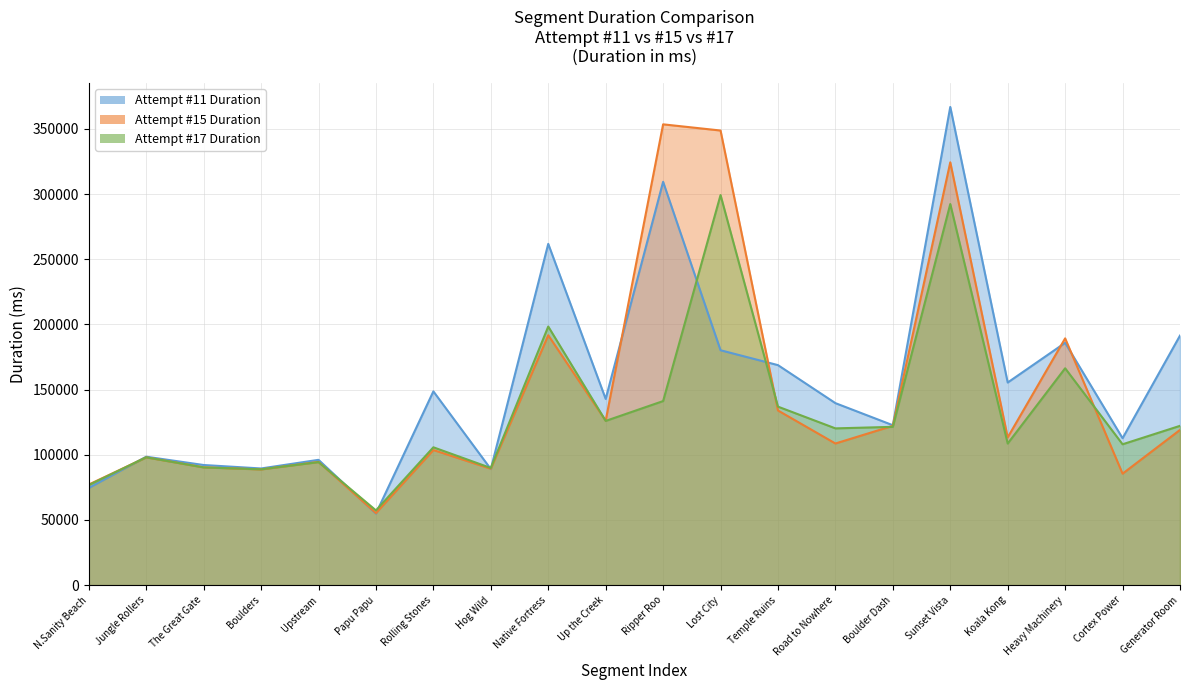

The Attempt #15 Duration series shows 43862 at Rolling Stones. True or false?

False